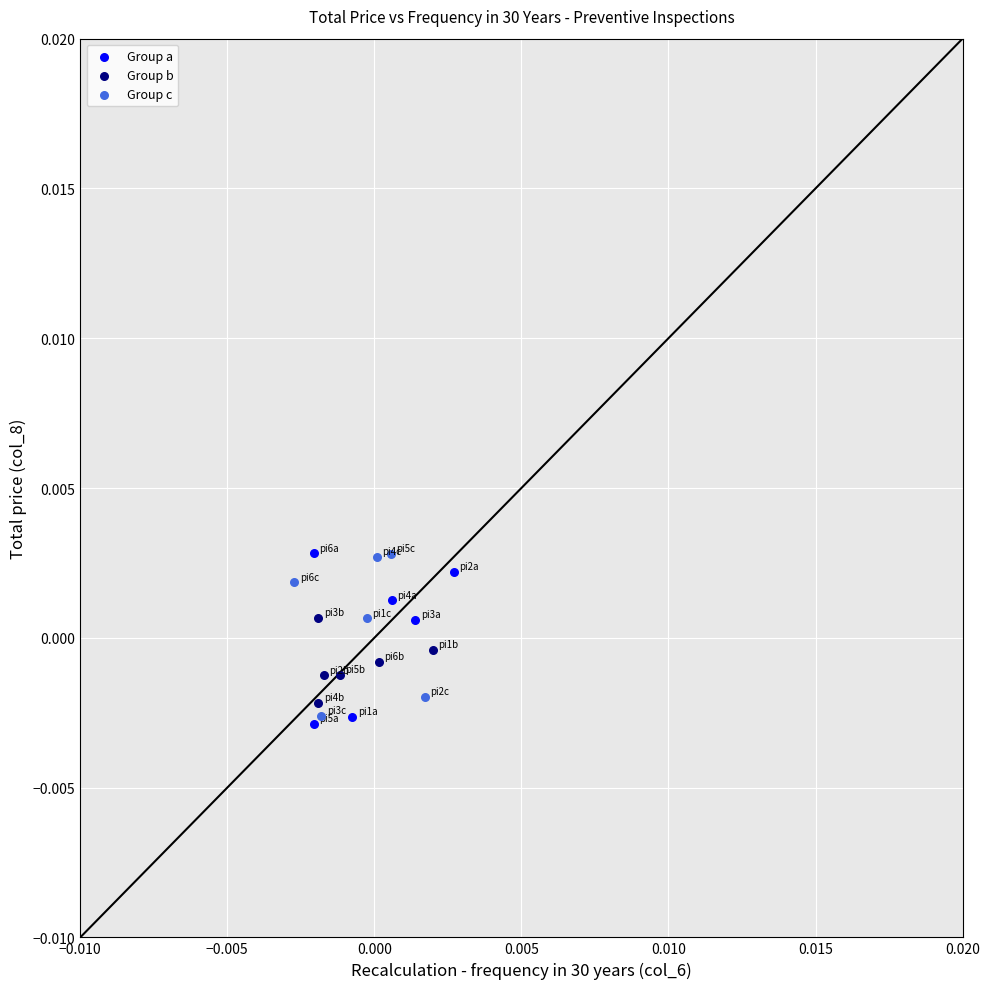

What are all the series names shown in the legend?

Group a, Group b, Group c